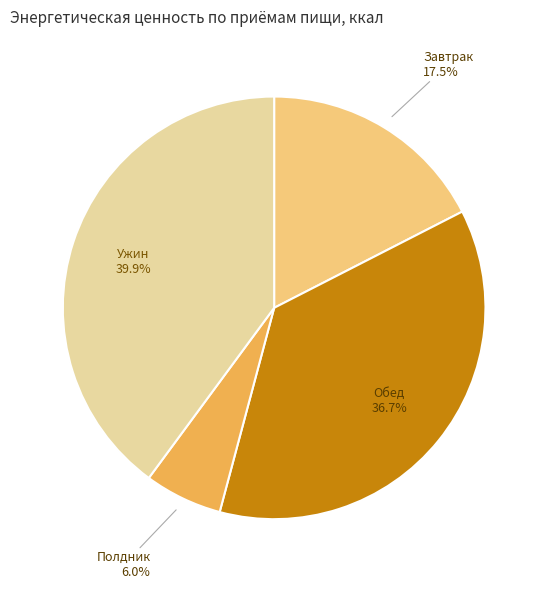

To the nearest percent, what is the difference between the largest and smallest slice percentages?

34%